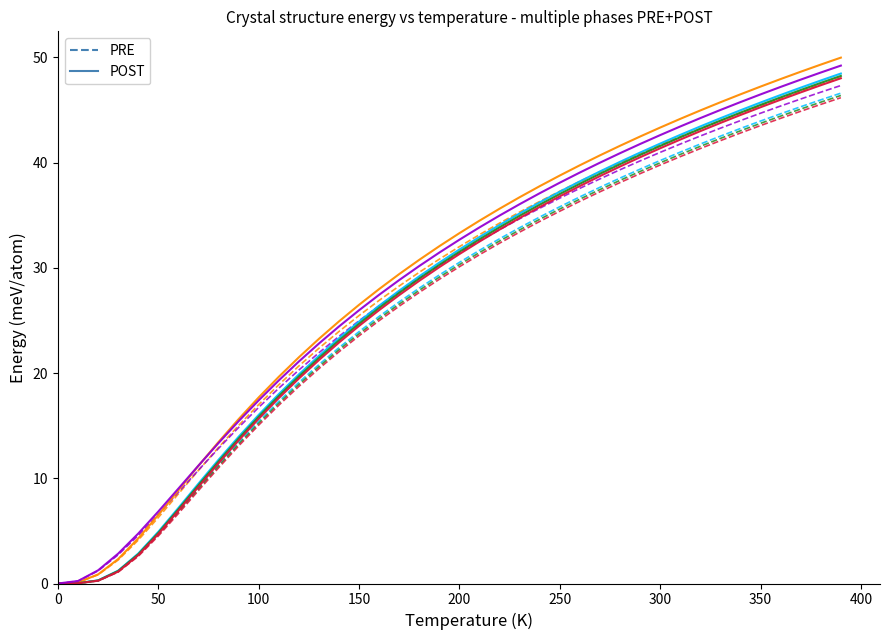

What is the maximum value shown in the chart?

50.0